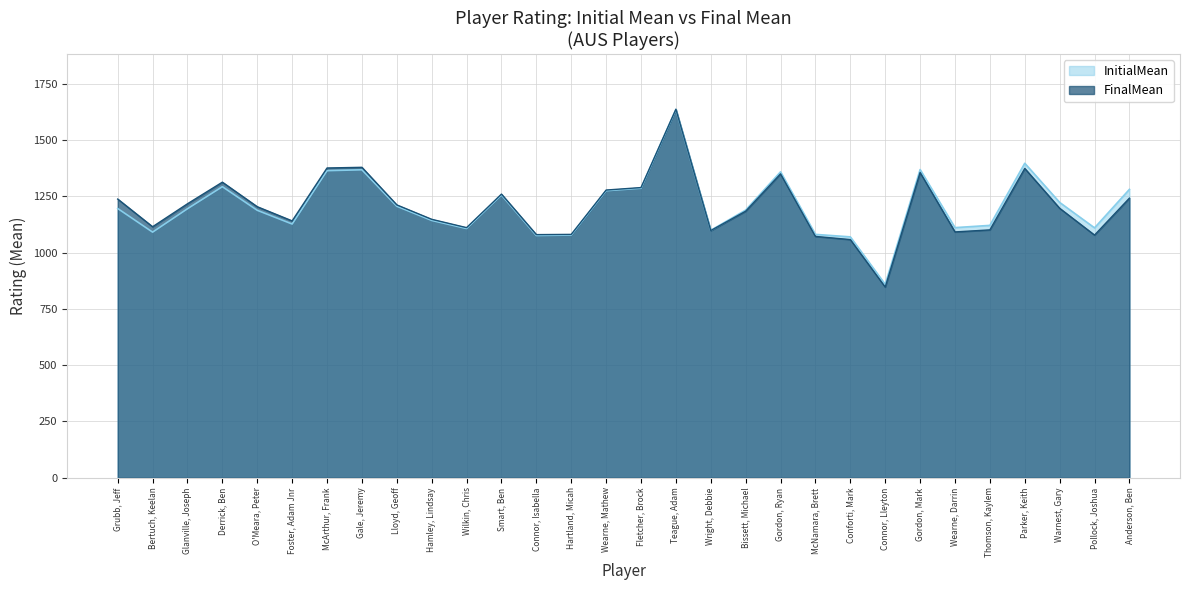

What is the value of the FinalMean point at the 27th from the left?

1374